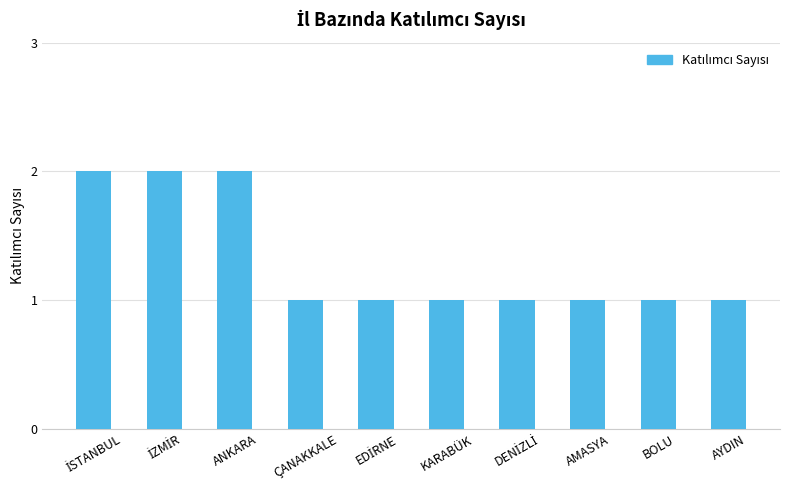

How many values are between 1 and 2?

10